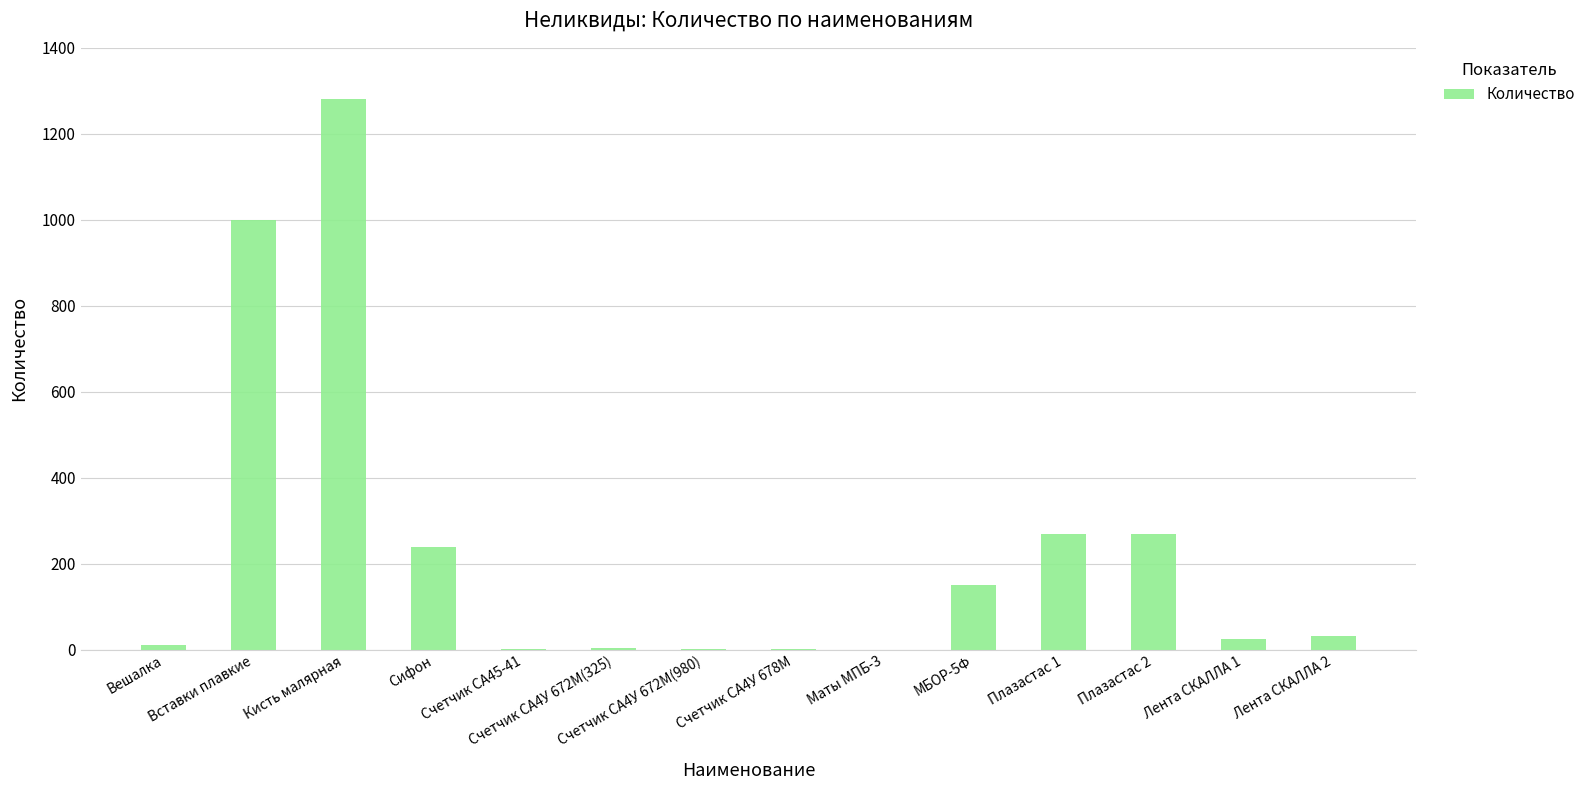

What is the sum of the values at Кисть малярная and Плазастас 2?

1551.0